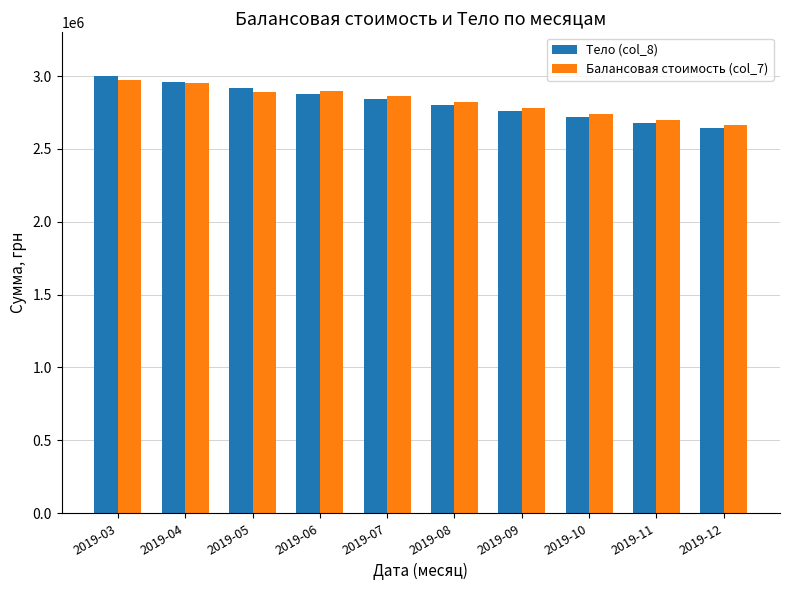

What is the difference between the second highest and minimum values in the Балансовая стоимость (col_7) series?

291278.7